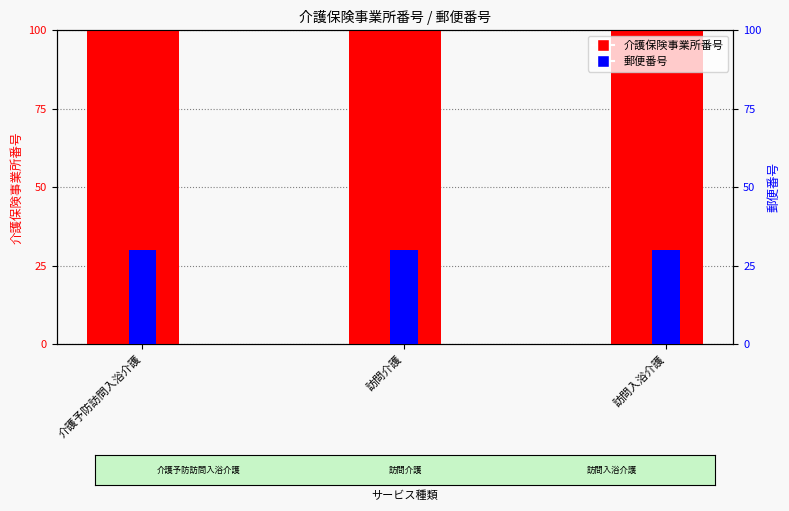

Rank the series at 訪問入浴介護 from lowest to highest value.

郵便番号, 介護保険事業所番号